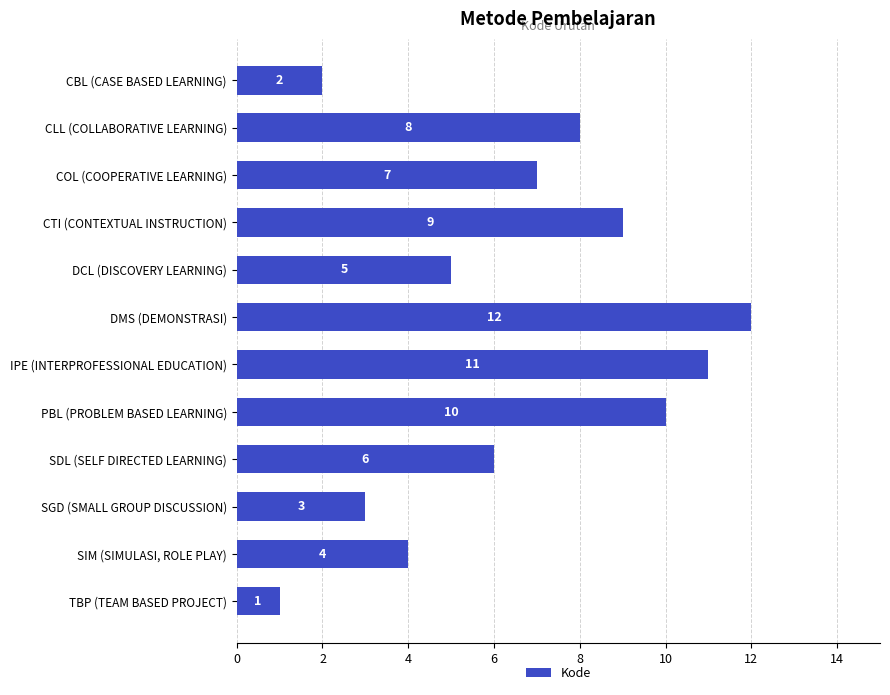

Rank the categories by value from highest to lowest.

DMS (DEMONSTRASI), IPE (INTERPROFESSIONAL EDUCATION), PBL (PROBLEM BASED LEARNING), CTI (CONTEXTUAL INSTRUCTION), CLL (COLLABORATIVE LEARNING), COL (COOPERATIVE LEARNING), SDL (SELF DIRECTED LEARNING), DCL (DISCOVERY LEARNING), SIM (SIMULASI, ROLE PLAY), SGD (SMALL GROUP DISCUSSION), CBL (CASE BASED LEARNING), TBP (TEAM BASED PROJECT)